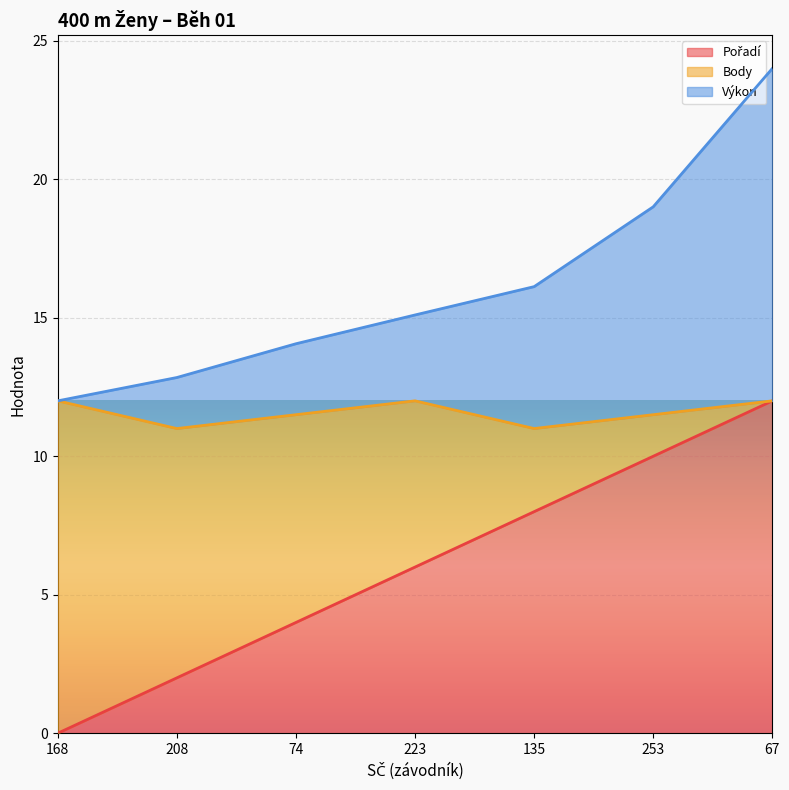

What is the total value across all series at 74?

14.1